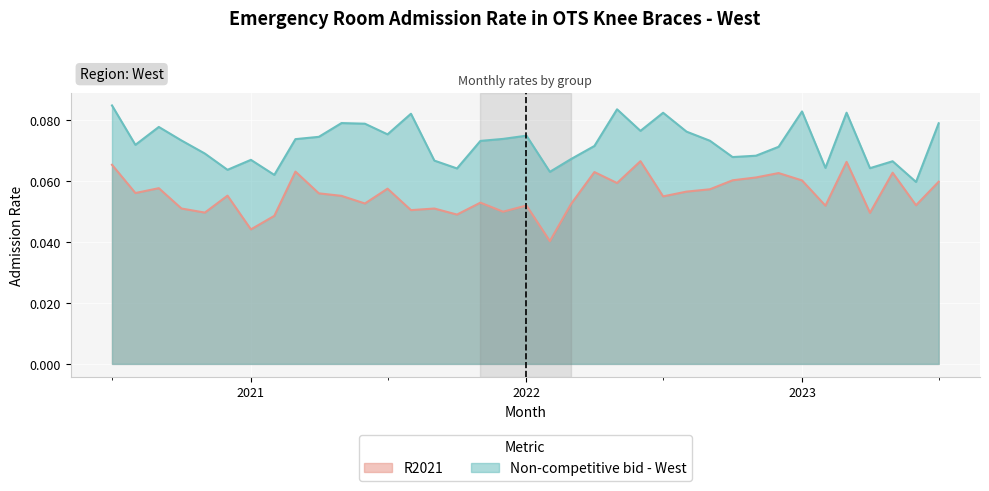

What is the approximate value of Non-competitive bid - West at 2022-08-01?

0.1